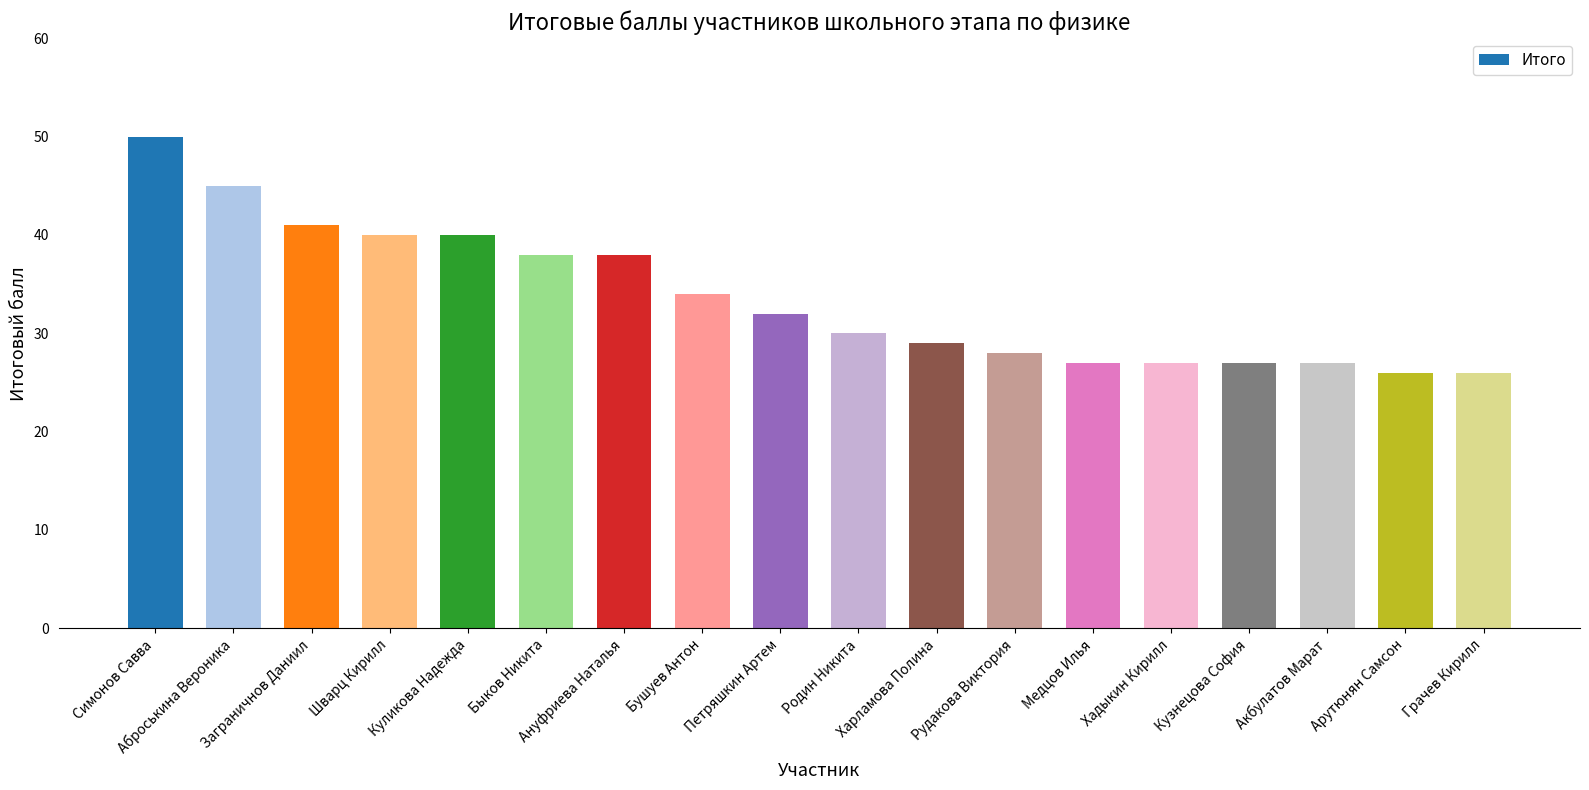

What is the label of the 16th bar from the left?

Акбулатов Марат